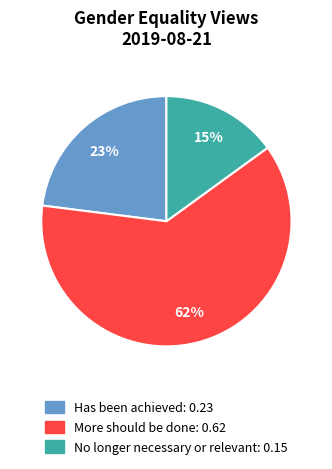

To the nearest percent, what is the average slice percentage?

33%